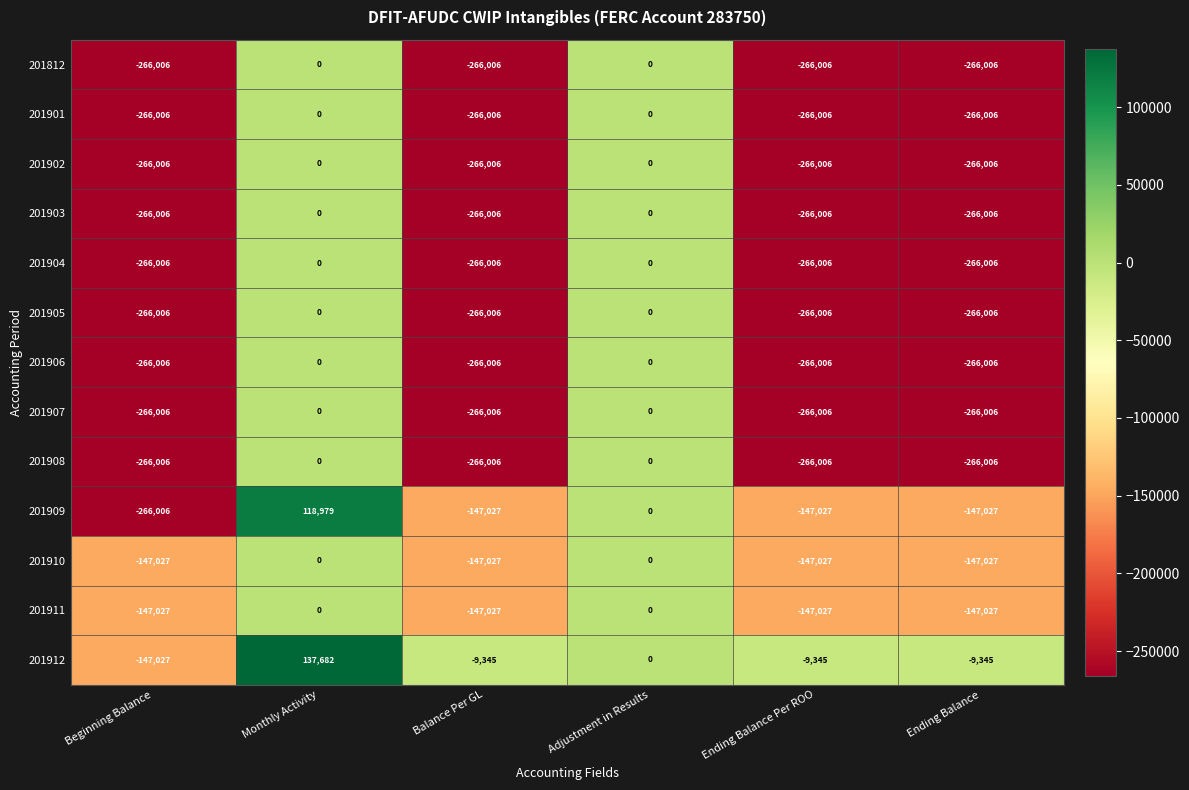

What is the spread (max minus min) of values at Ending Balance?

256661